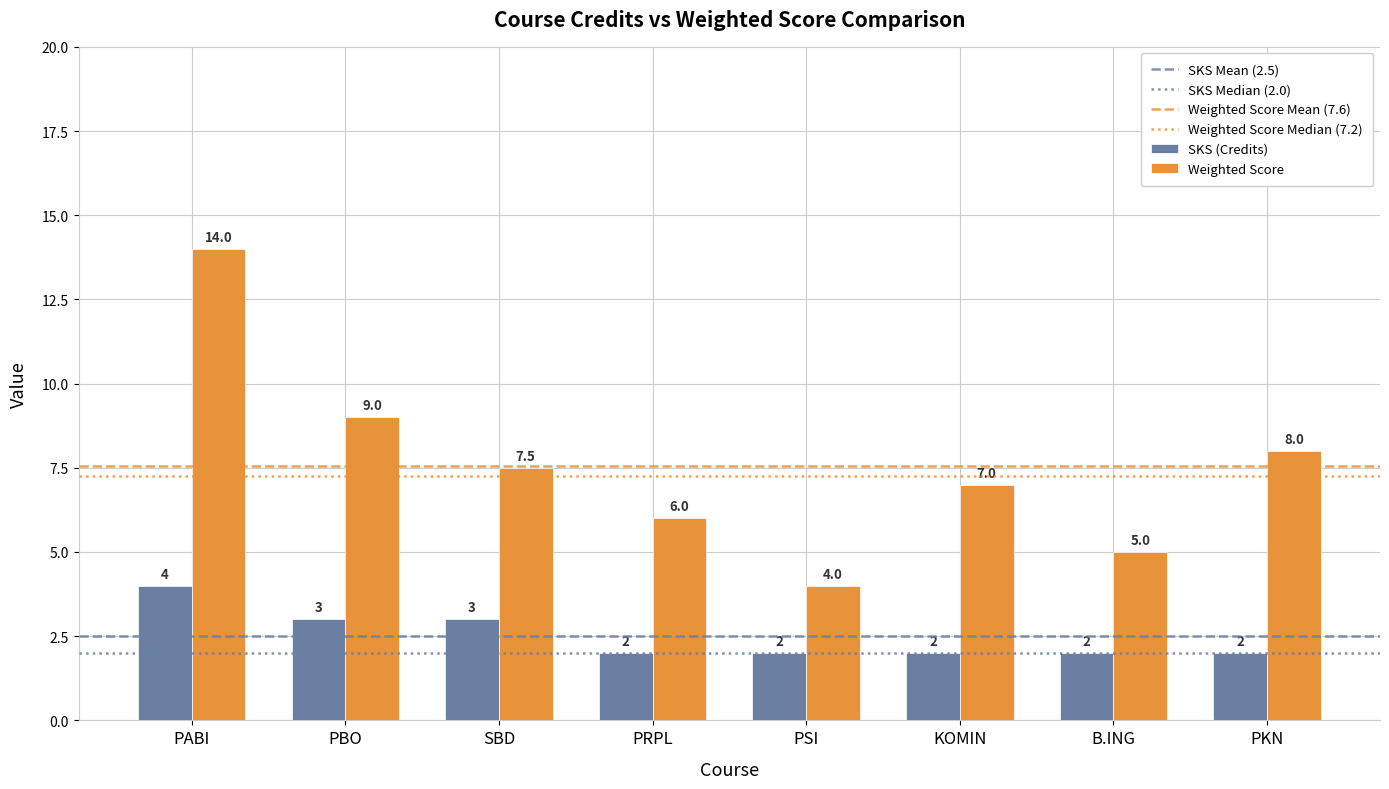

Is it true that Weighted Score equals 8.0 at PKN?

True